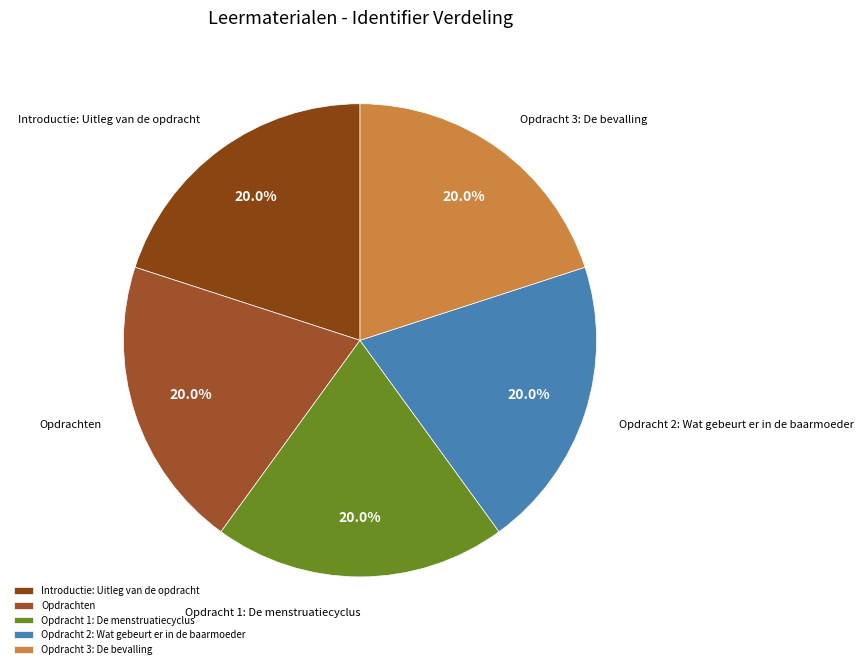

To the nearest percent, what is the combined percentage of Opdracht 3: De bevalling and Introductie: Uitleg van de opdracht?

40%